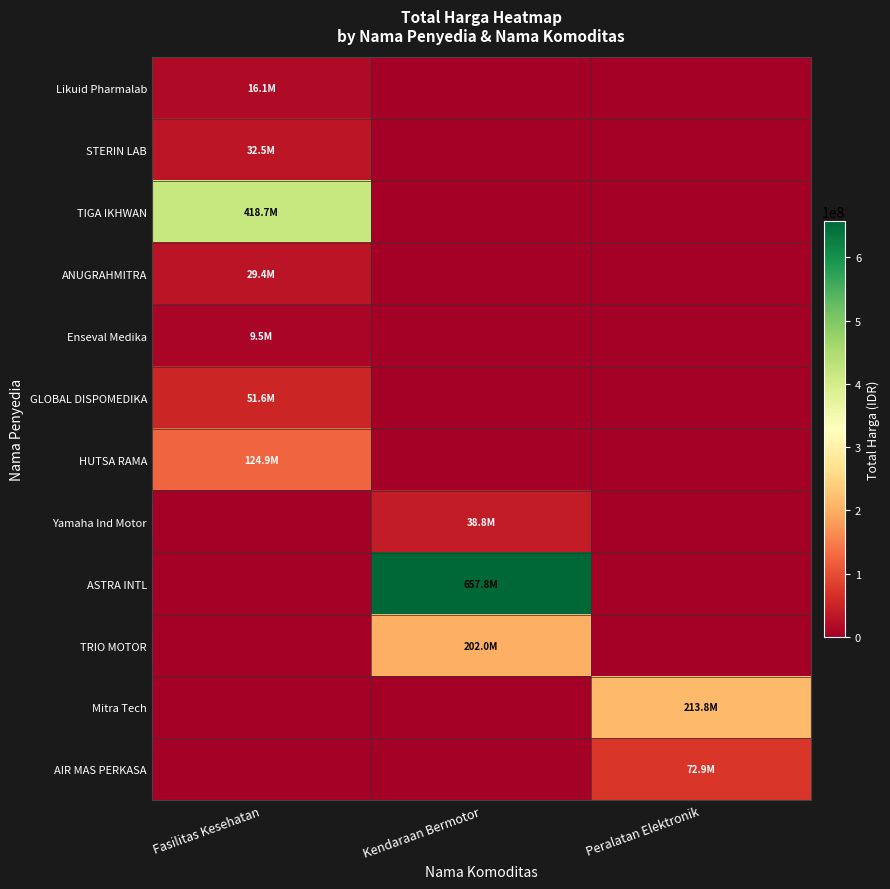

At Fasilitas Kesehatan, list the series in order from smallest to largest.

Yamaha Ind Motor, ASTRA INTL, TRIO MOTOR, Mitra Tech, AIR MAS PERKASA, Enseval Medika, Likuid Pharmalab, ANUGRAHMITRA, STERIN LAB, GLOBAL DISPOMEDIKA, HUTSA RAMA, TIGA IKHWAN